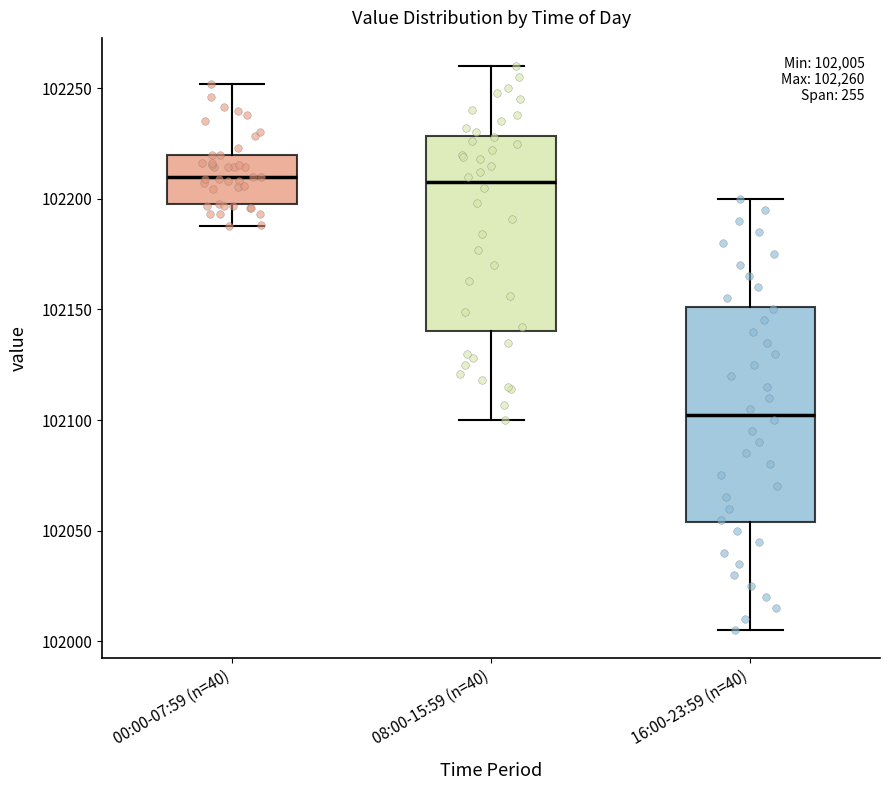

Which box is the tallest, from its lower edge to its upper edge?

16:00-23:59 (n=40)